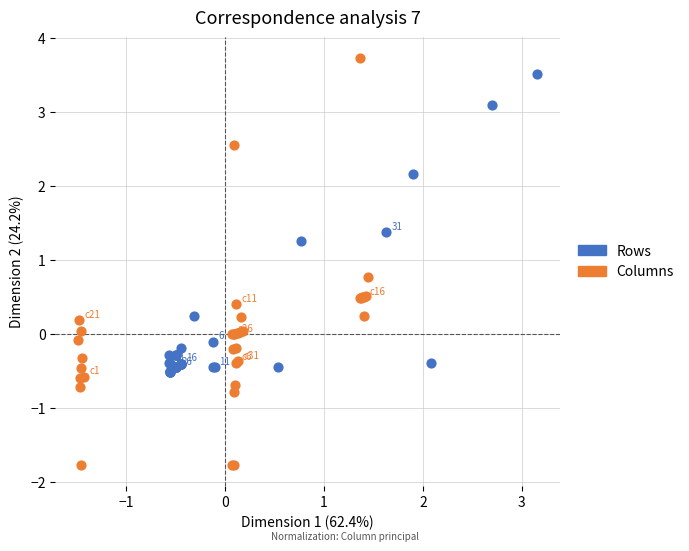

Which series reaches the maximum Y coordinate?

Columns